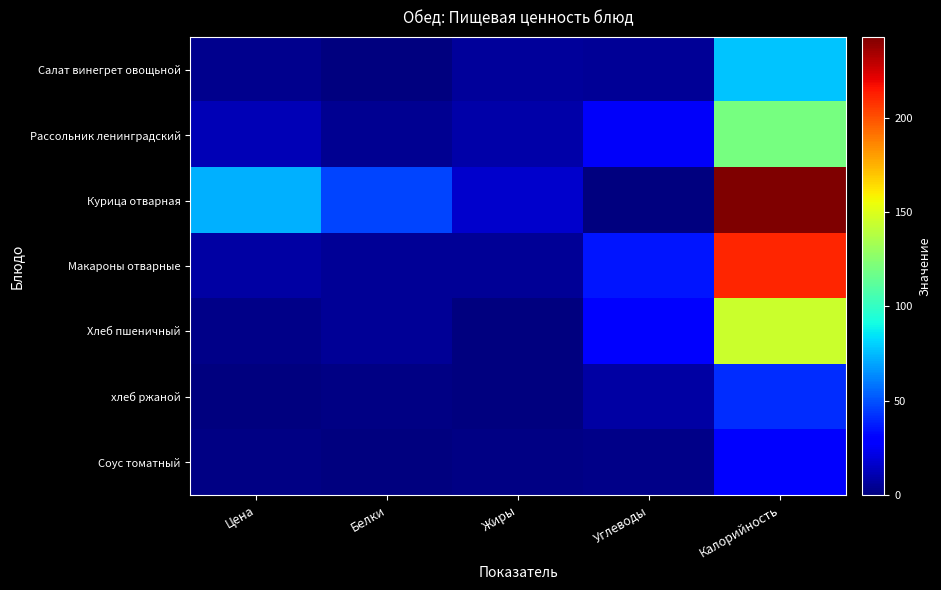

Which label corresponds to the largest value in the chart?

Калорийность